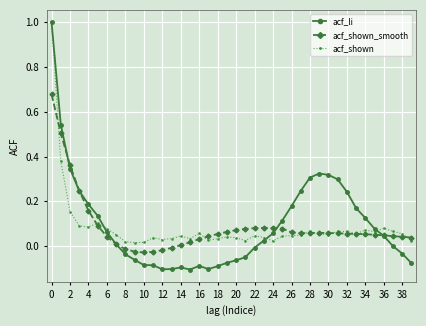

True or false: acf_shown and acf_shown_smooth intersect in this chart.

True